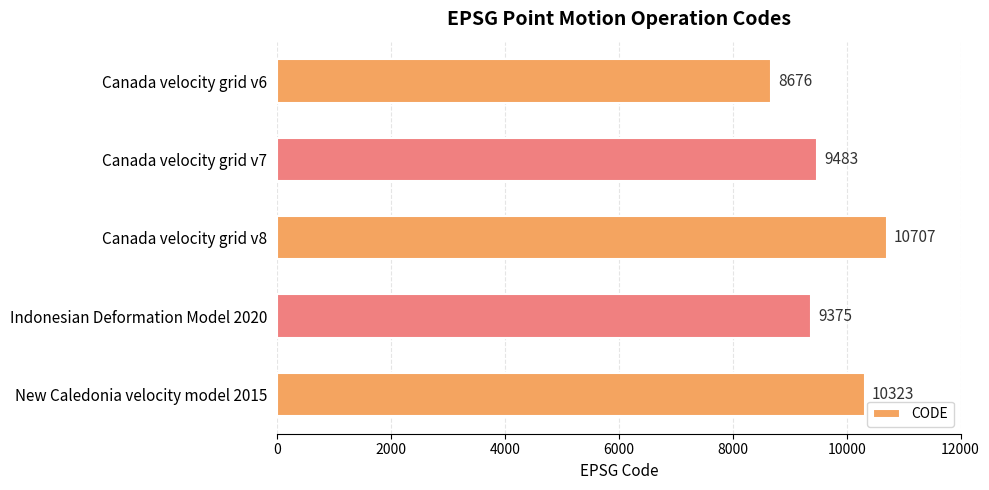

Where is the data nearest to the value 9691?

Canada velocity grid v7